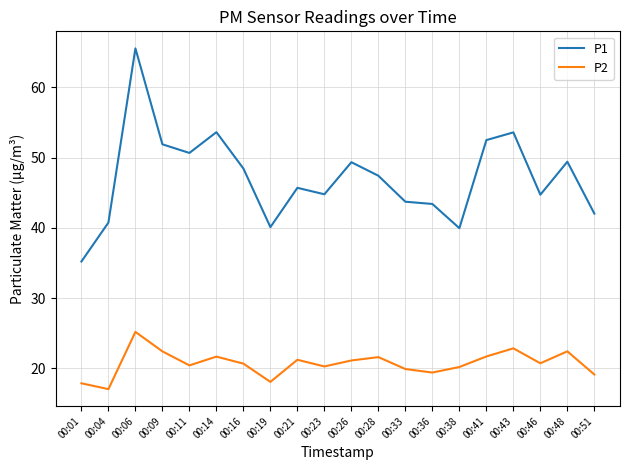

Is it true that P2 equals 14.0 at 00:14?

False